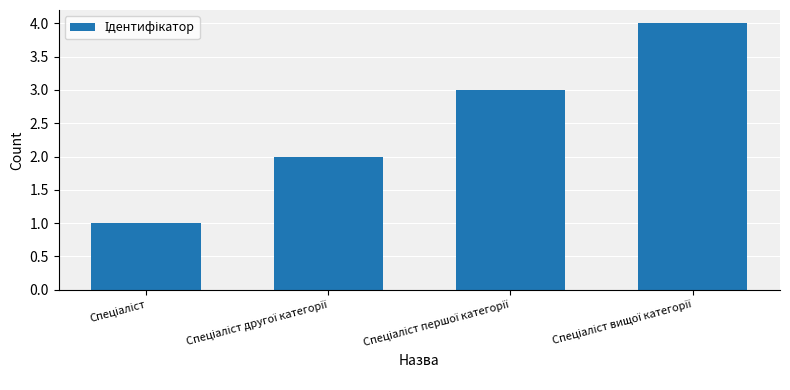

What is the sum of all values?

10